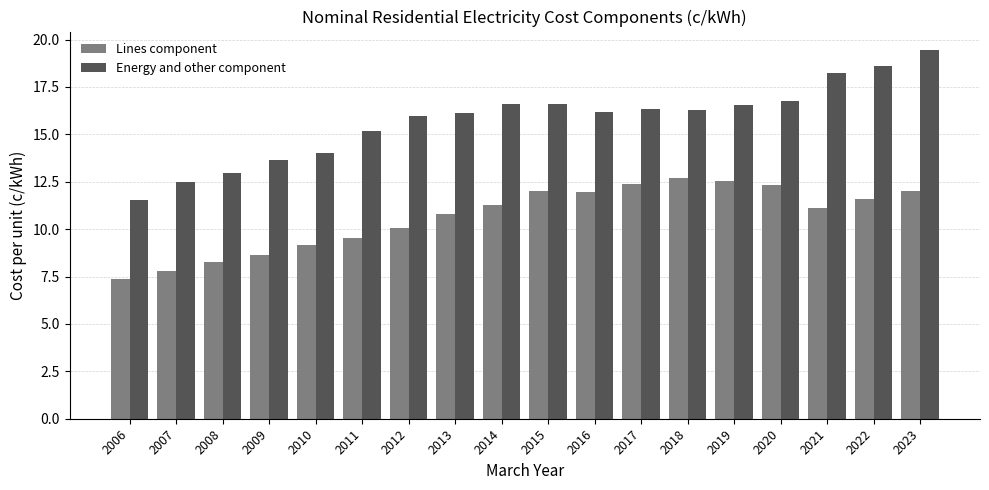

What is the approximate value of Lines component at 2019?

12.5